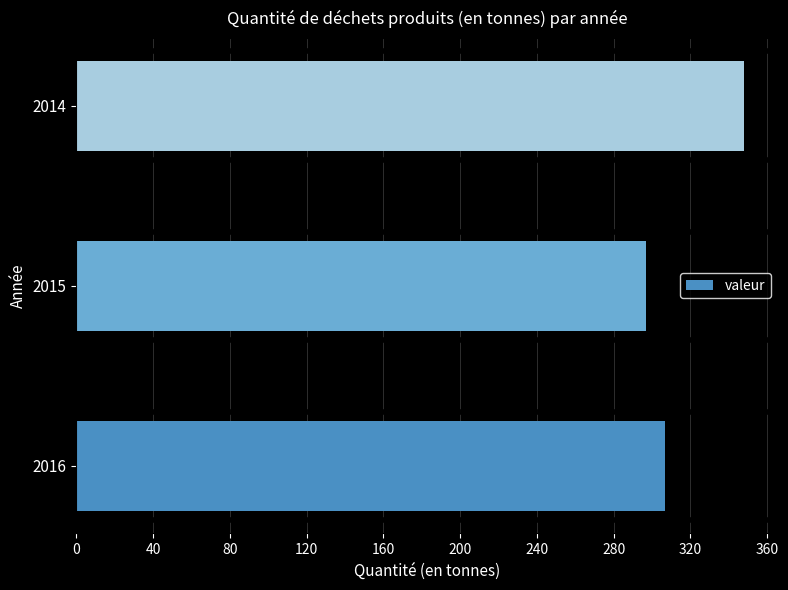

What is the average value?

317